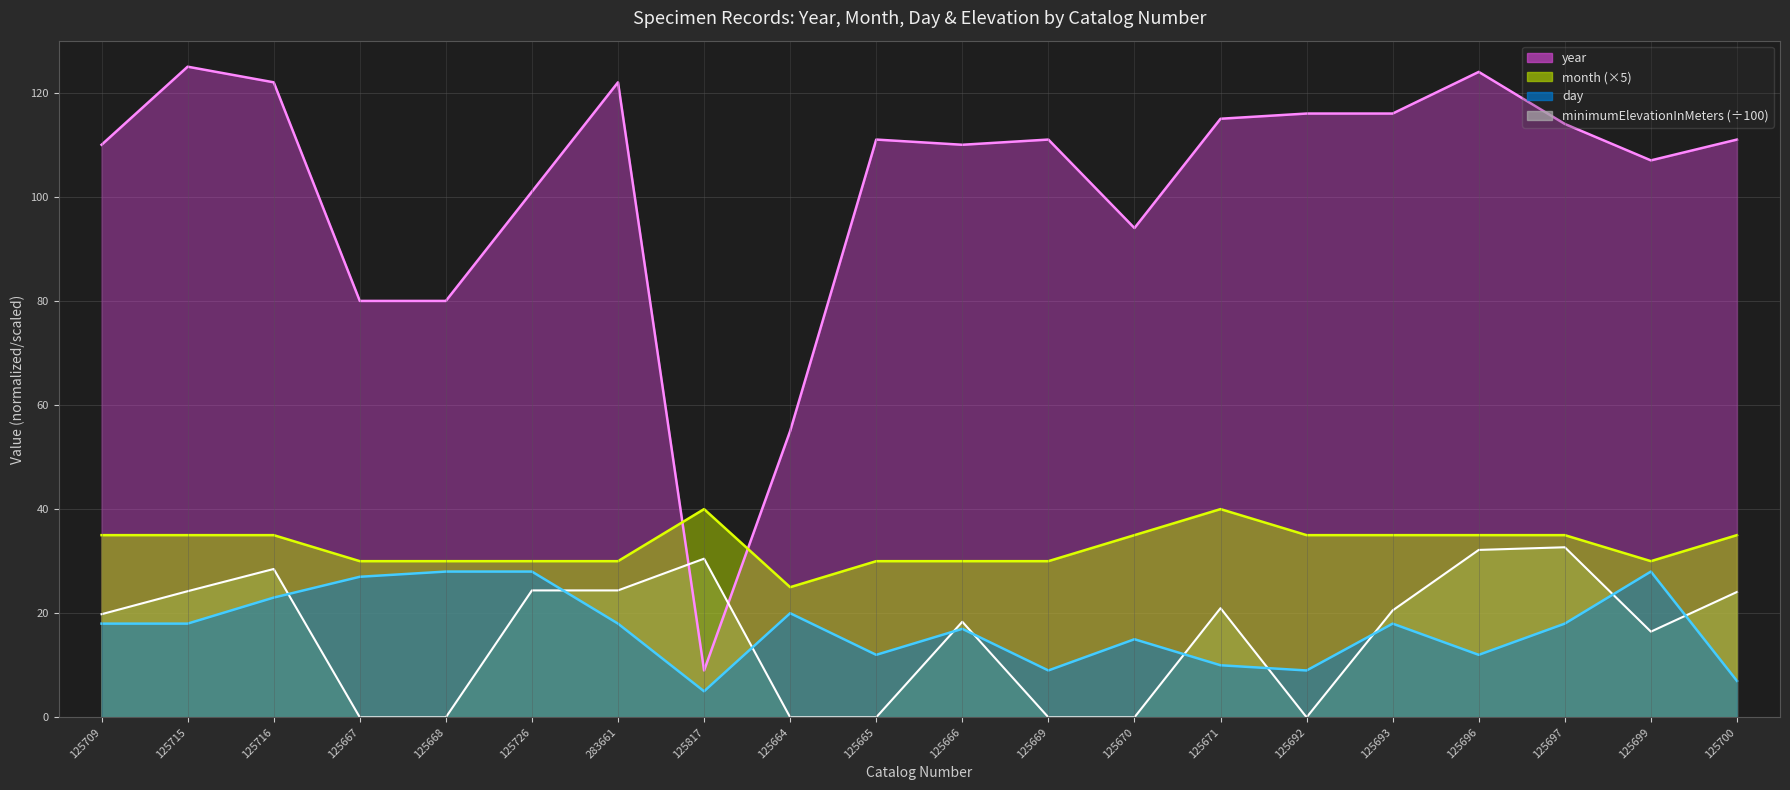

At which category does the chart reach its minimum across all series?

125667